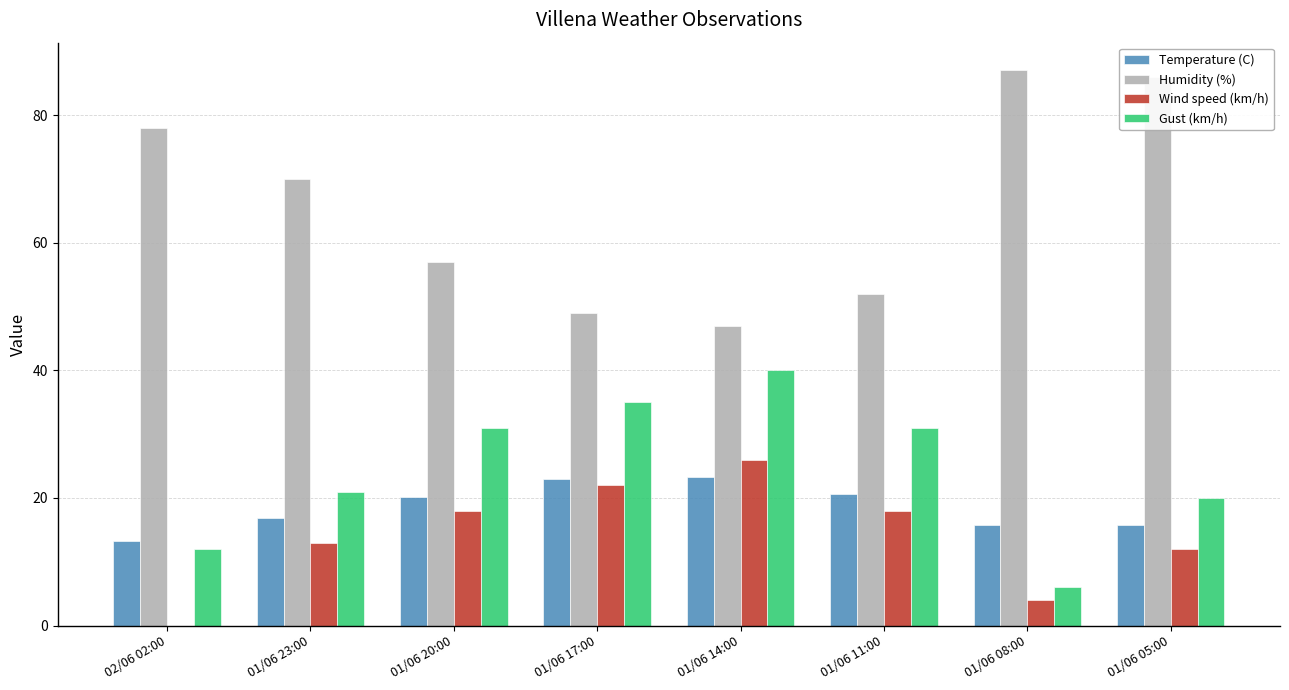

Which series has the largest total across all categories?

Humidity (%)